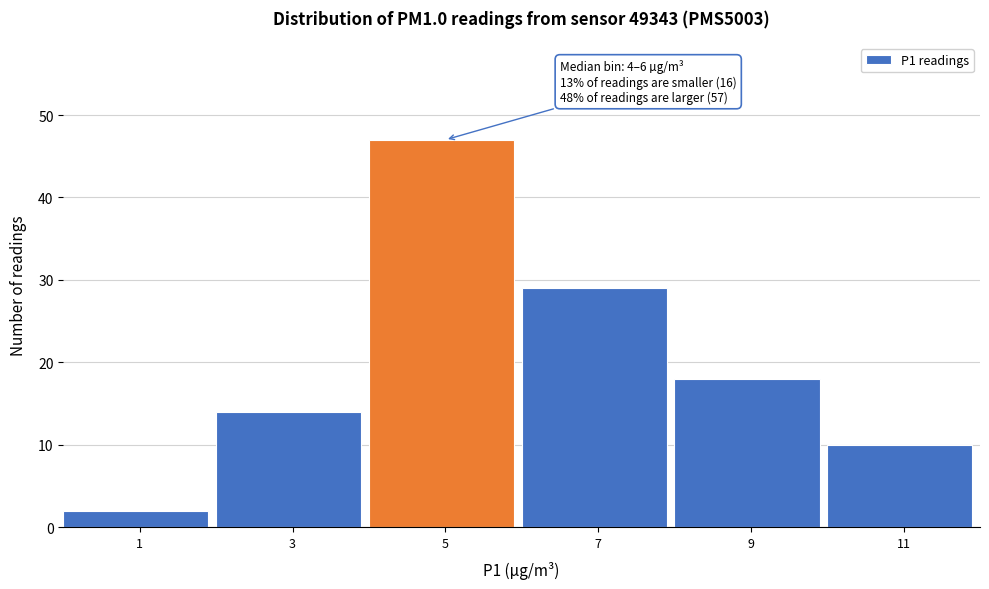

Over which range of the x-axis is the bar tallest?

4 to 6